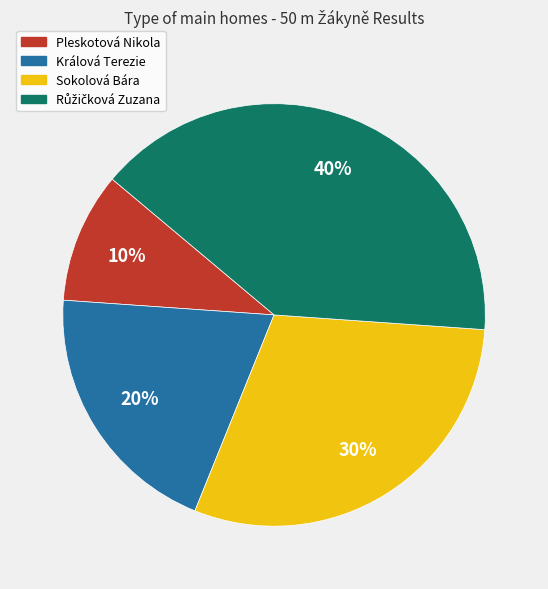

True or false: Králová Terezie accounts for 20% of the total.

True